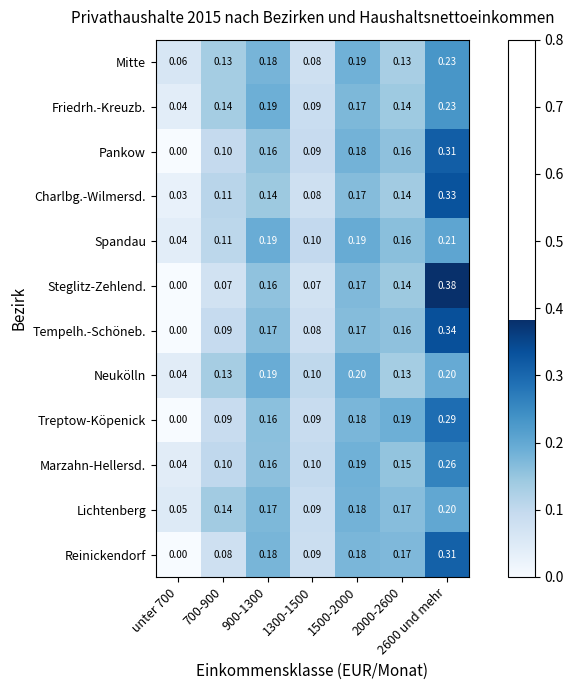

Is the value of Pankow at 900-1300 greater than the value of Friedrh.-Kreuzb. at 2000-2600?

Yes